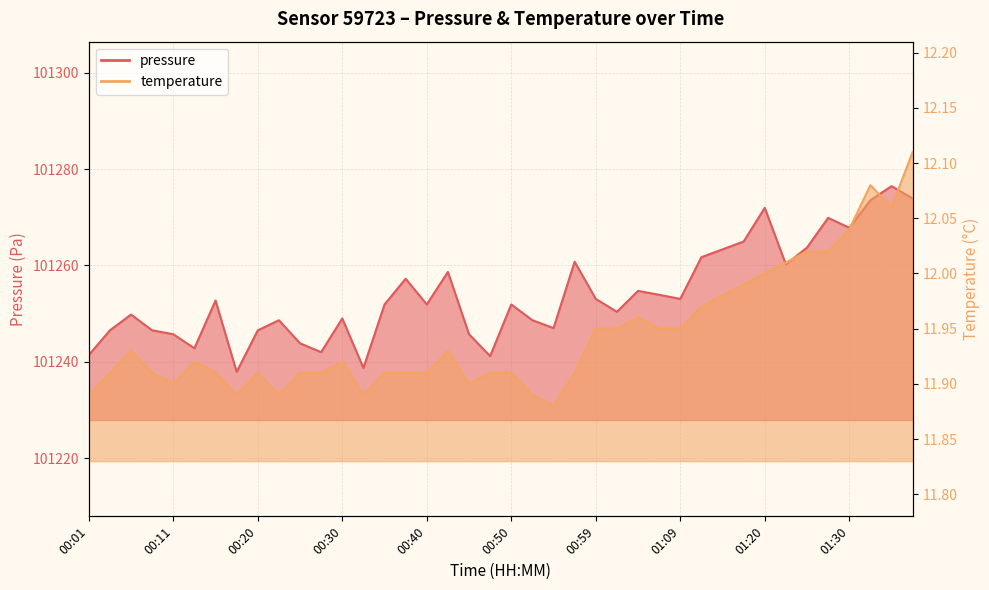

How many values in the pressure series are below 101251?

18